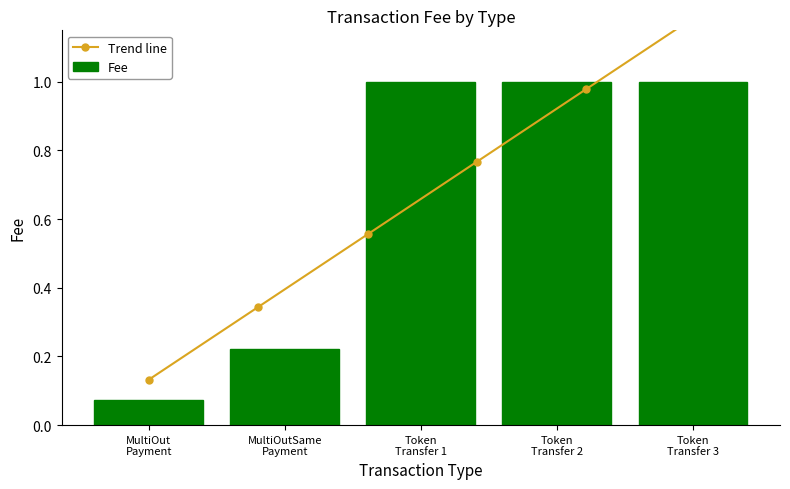

The value at MultiOut Payment is 0.0. True or false?

False